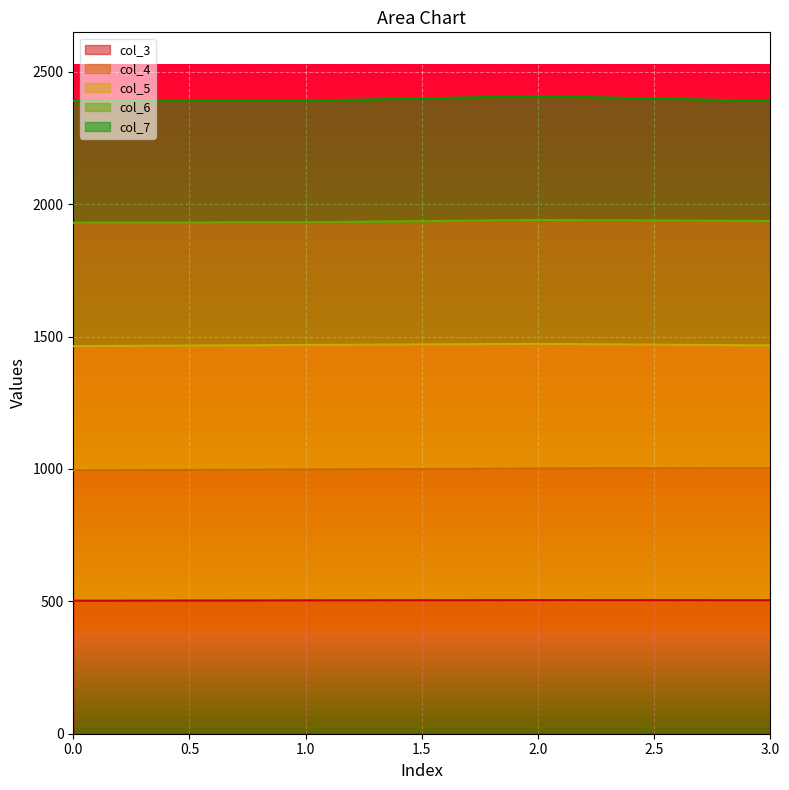

True or false: col_6 has a value of 584.0 at 2.

False